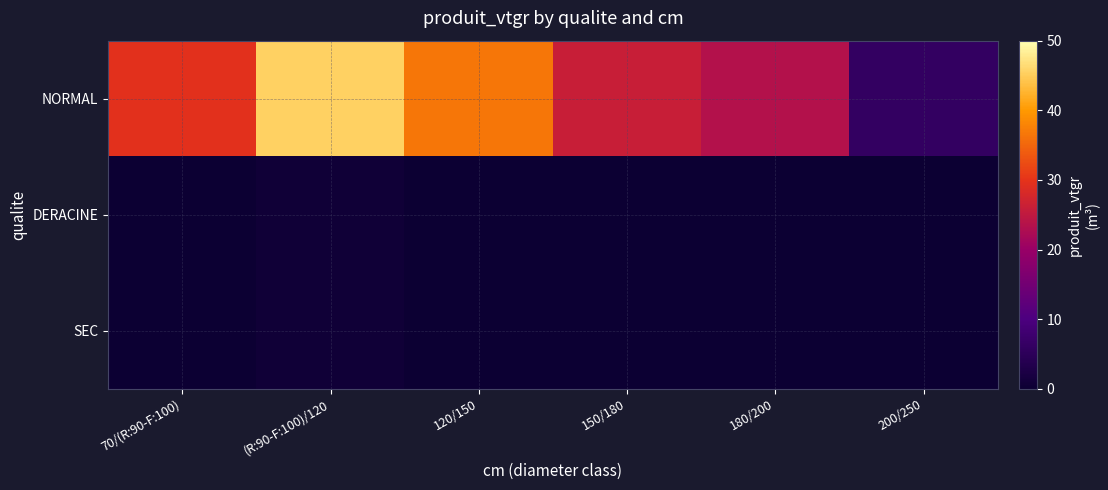

Between 200/250 and 70/(R:90-F:100), which is larger?

70/(R:90-F:100)